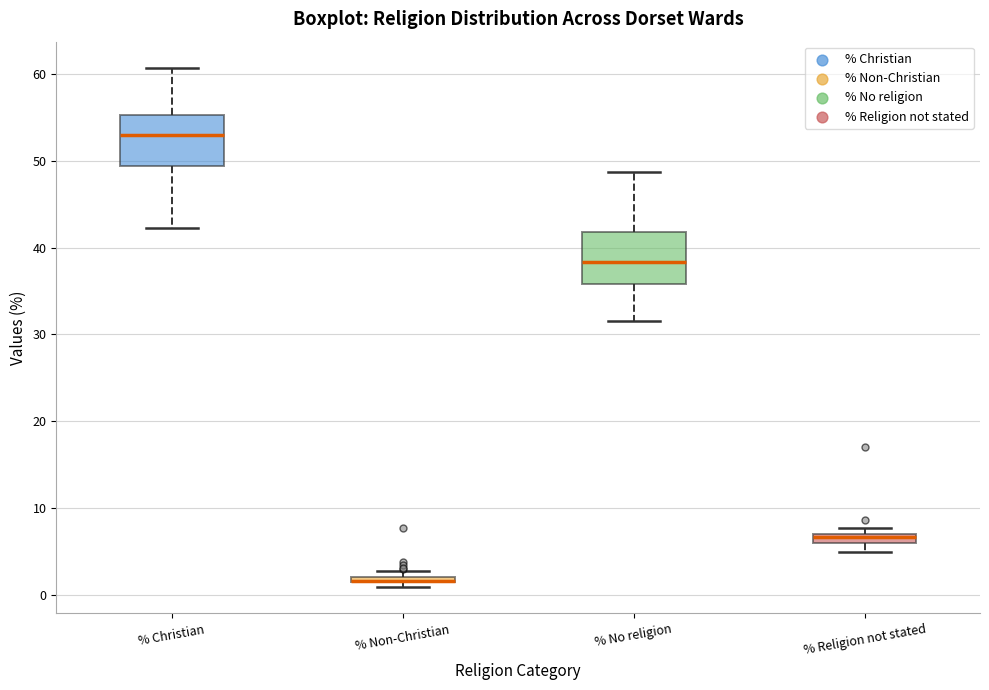

Where does the lower whisker of the box for % Christian end on the y-axis? The values are not printed on the chart, so give them approximately, as read against the axis.

42